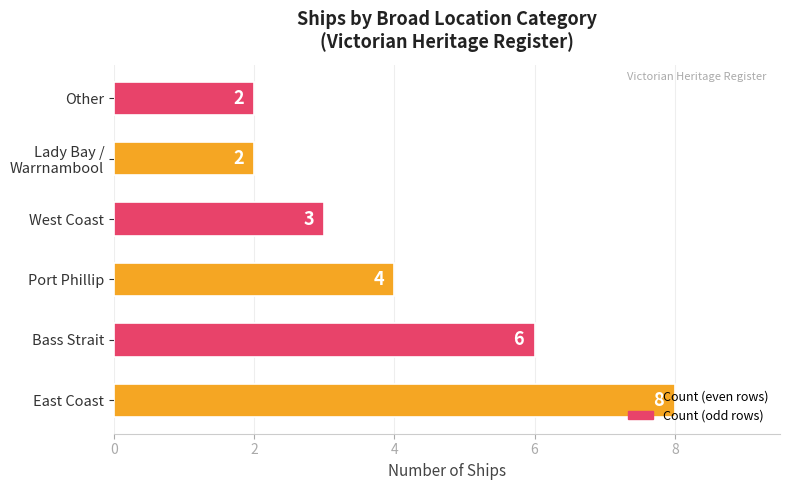

How many distinct data groups are displayed?

1